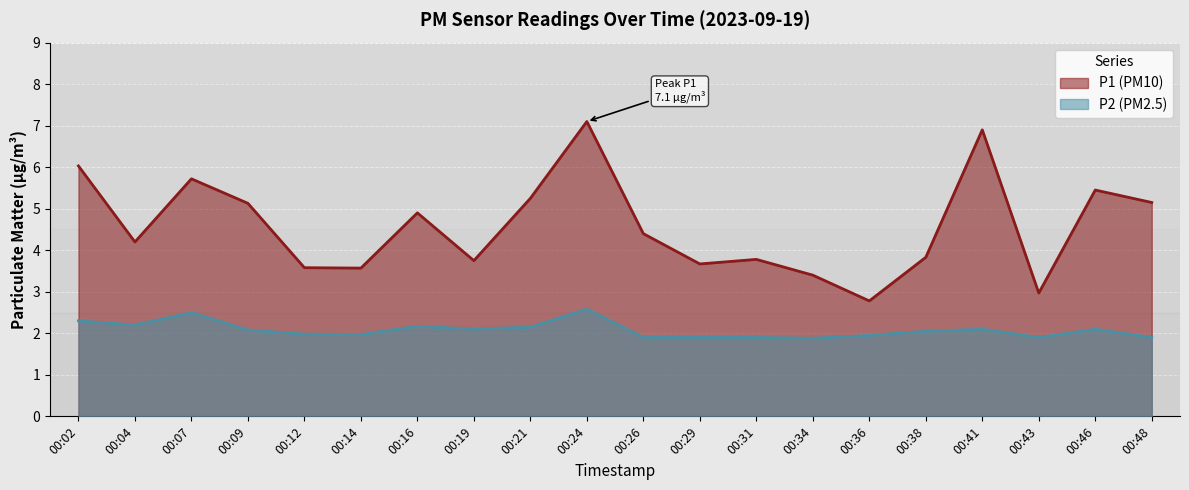

Rank the series by their maximum value, from highest to lowest.

P1, P2